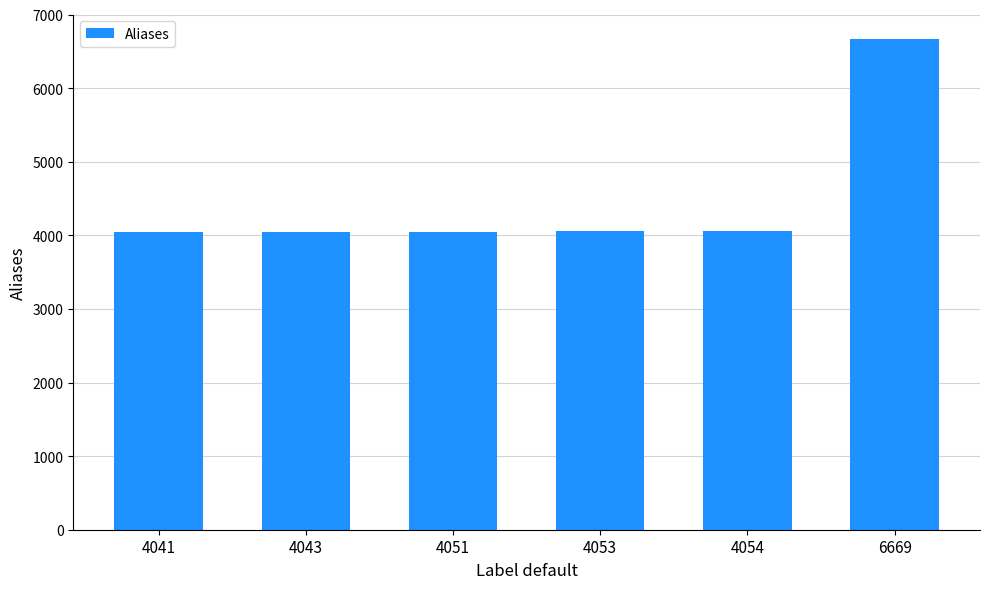

How many categories are shown in the chart?

6